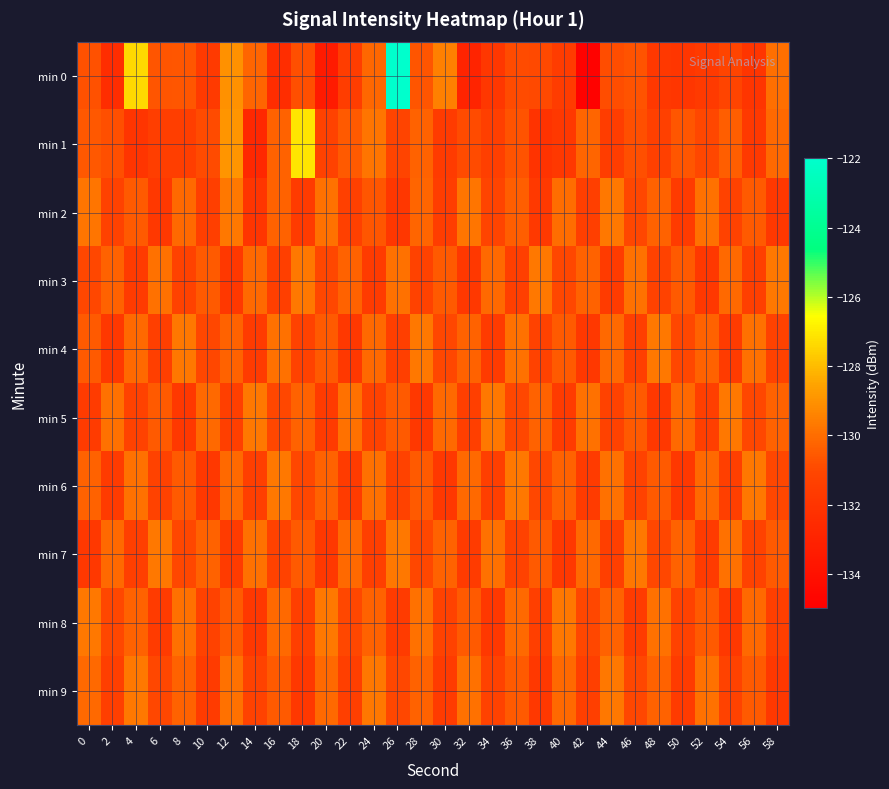

What is the minimum value shown in the chart?

-134.8